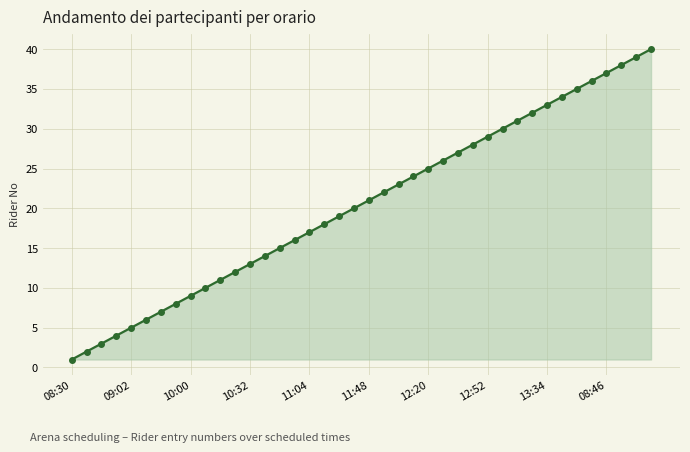

What is the difference between the second highest and second lowest values?

37